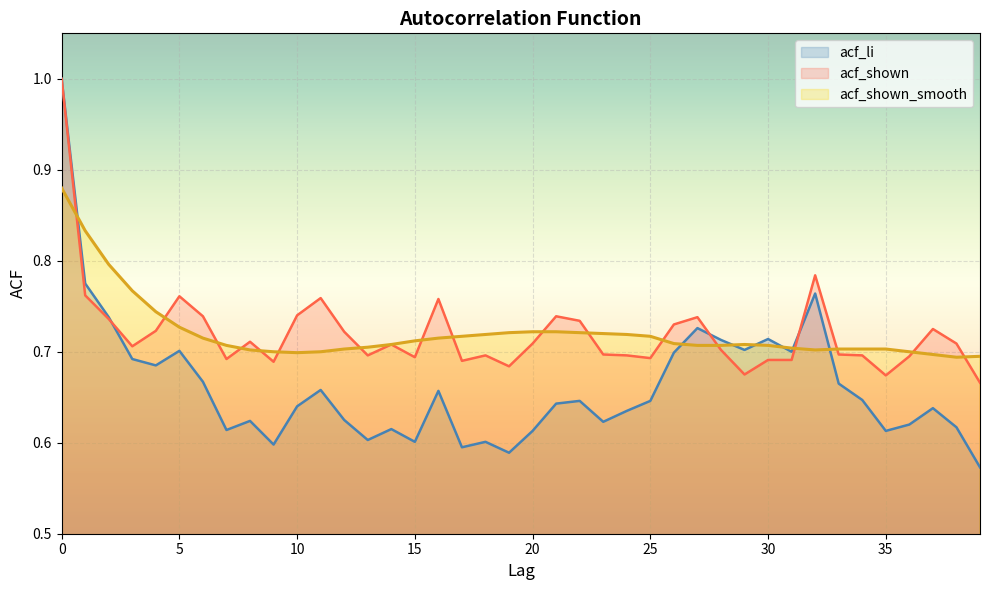

At how many categories does at least one series exceed 0?

40